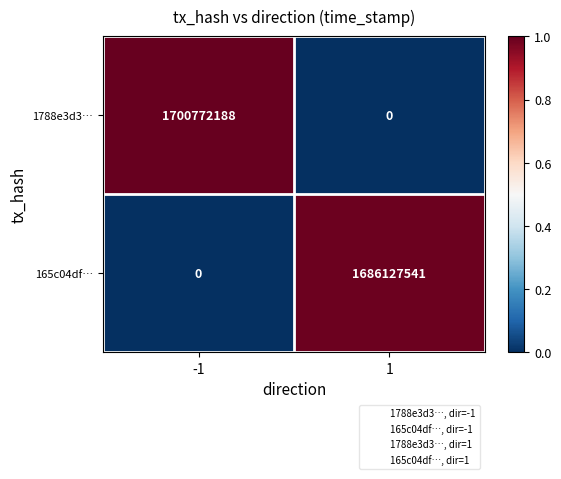

List the series in order of their peak value, highest first.

1788e3d3…, 165c04df…